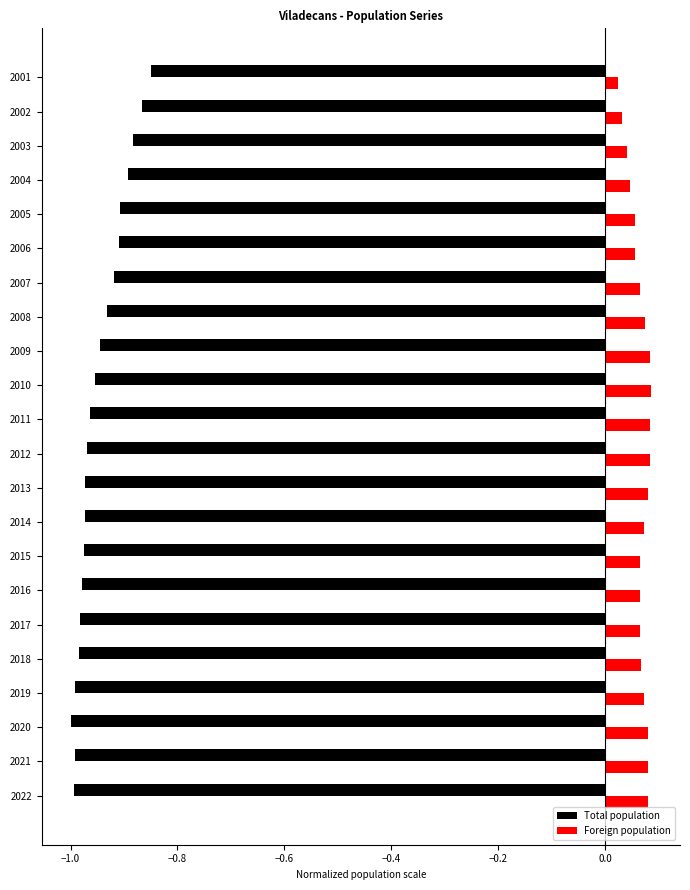

How many Foreign population values are between 0 and 1?

22